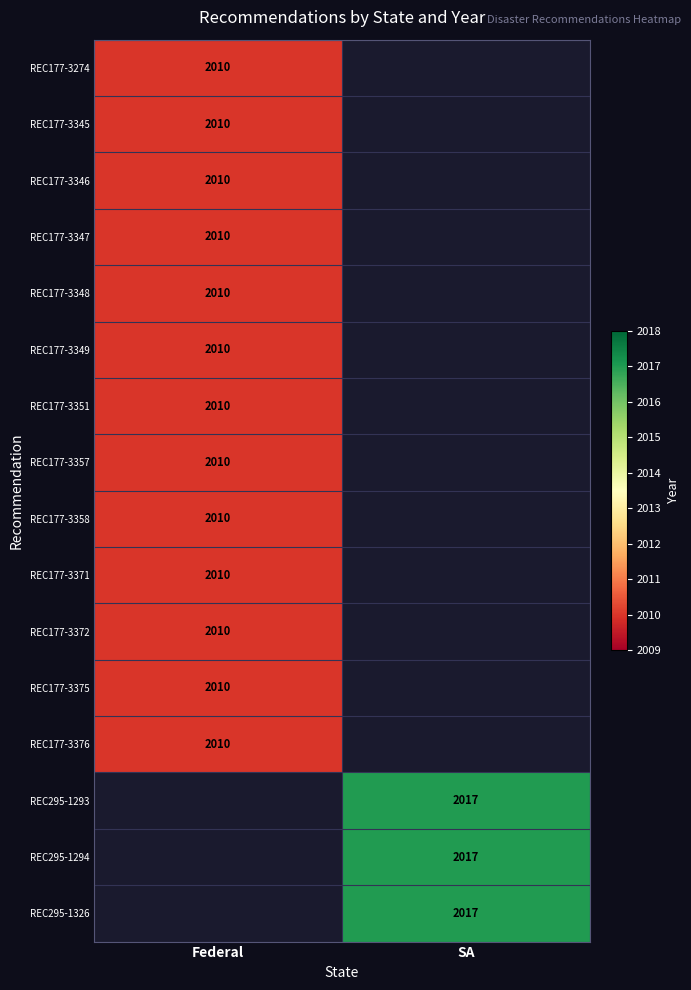

True or false: REC177-3348 has a value of 3017 at Federal.

False